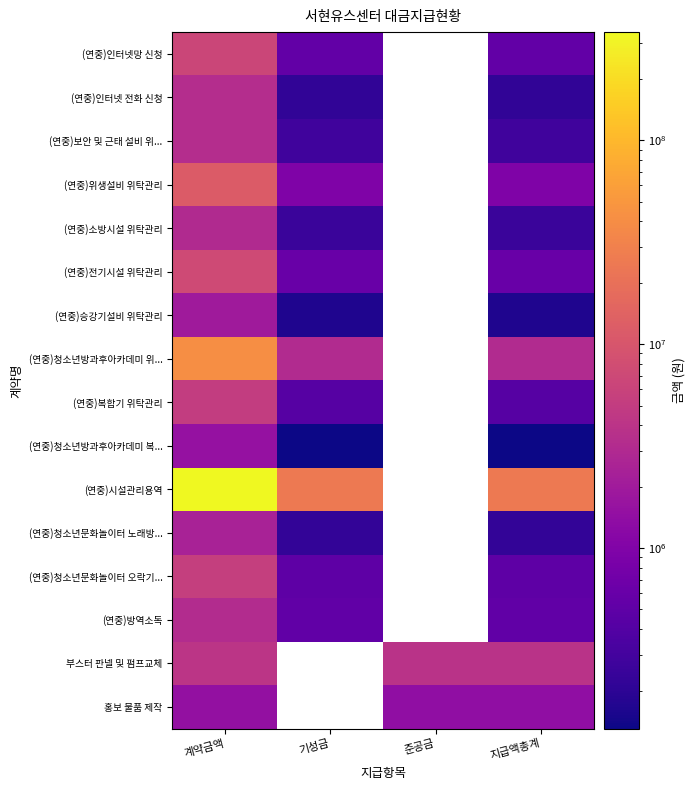

At which category does the chart reach its peak across all series?

계약금액